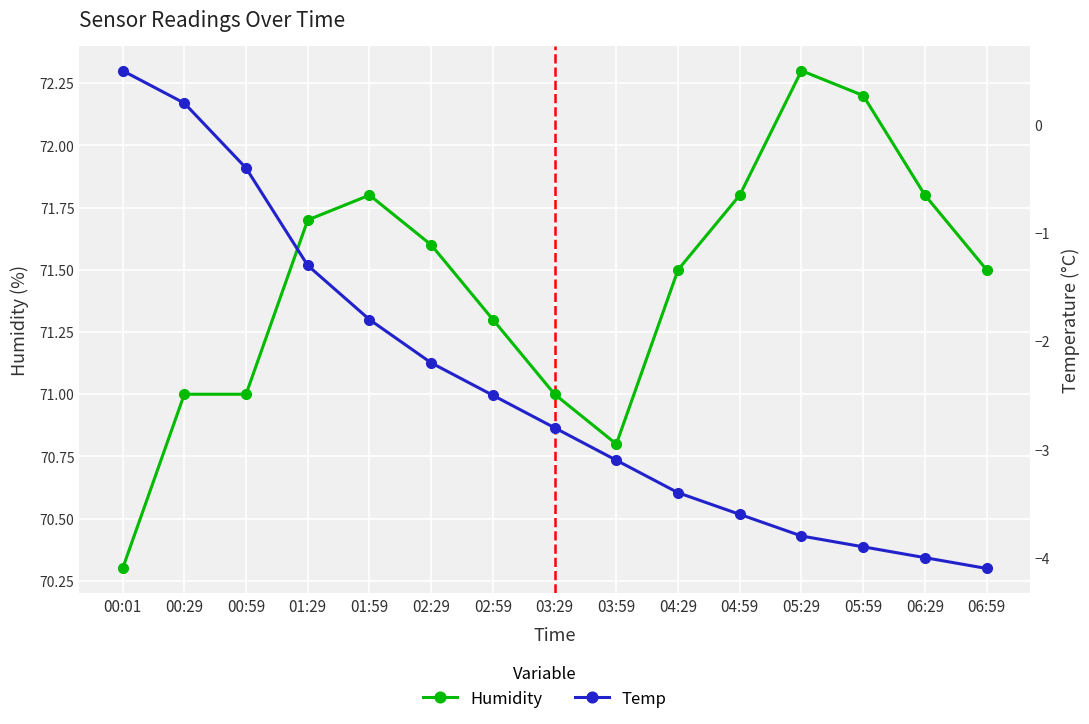

At 03:59, list the series in order from largest to smallest.

Humidity, Temp